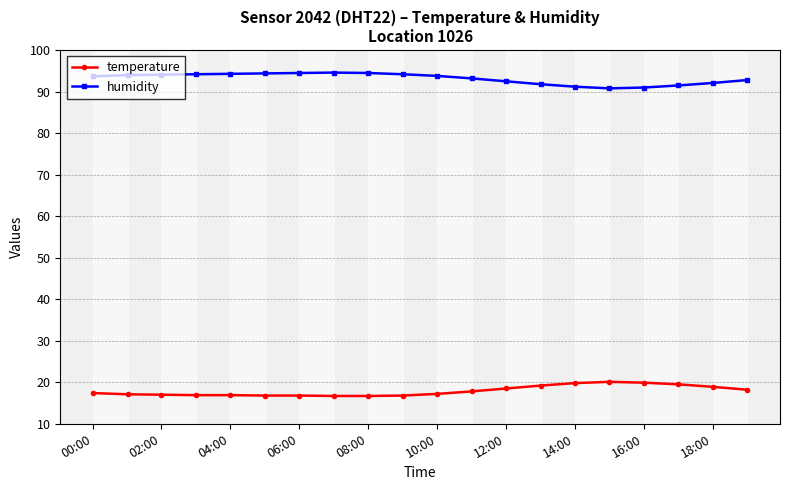

What is the value of the temperature point at the 2nd from the left?

17.1